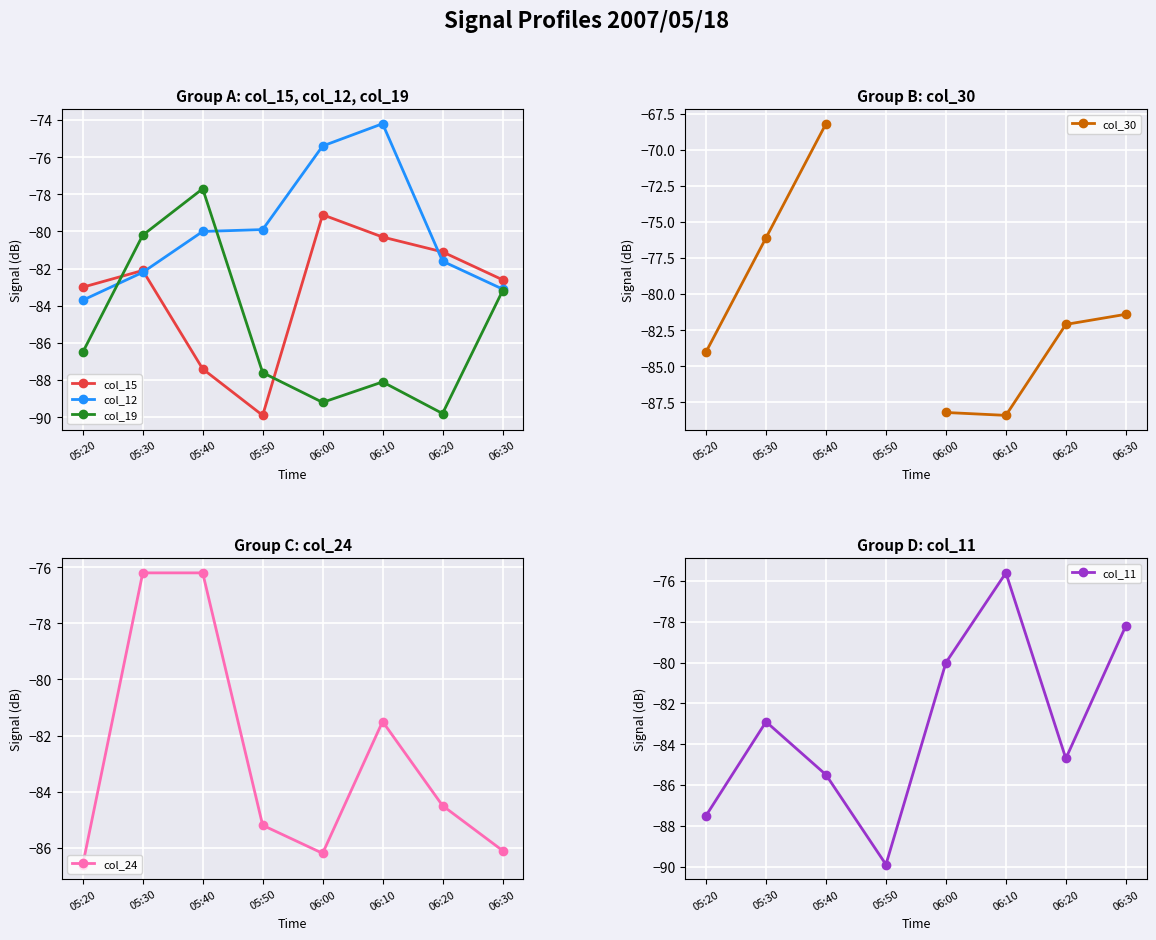

What is the average value of the col_24 series?

-82.8